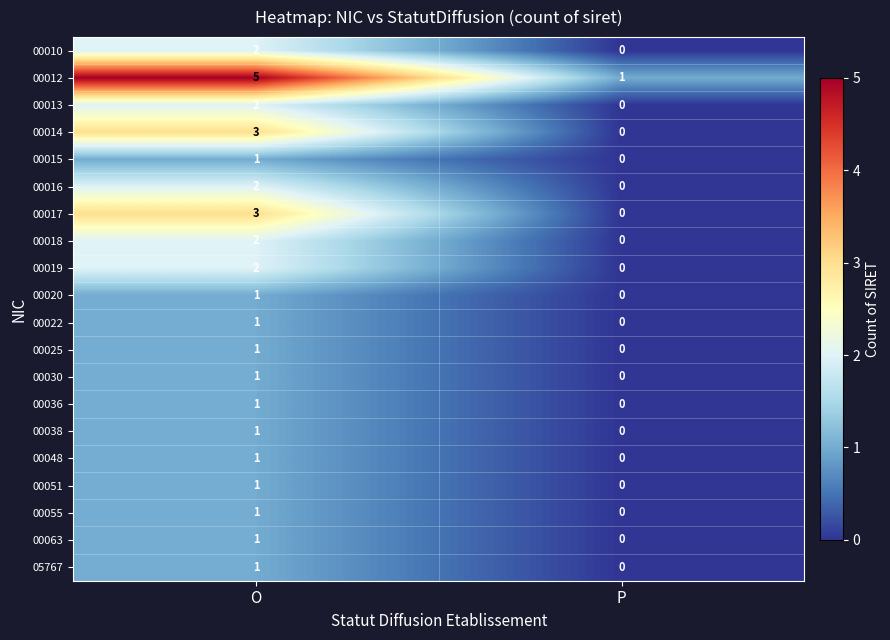

List the labels in order of 00013 value, largest first.

O, P